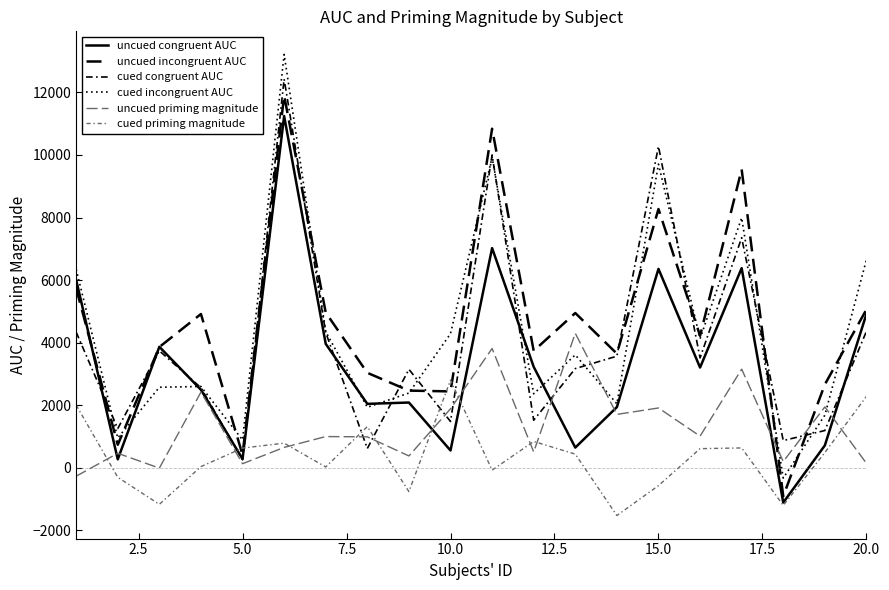

How many lines are shown in the chart?

6